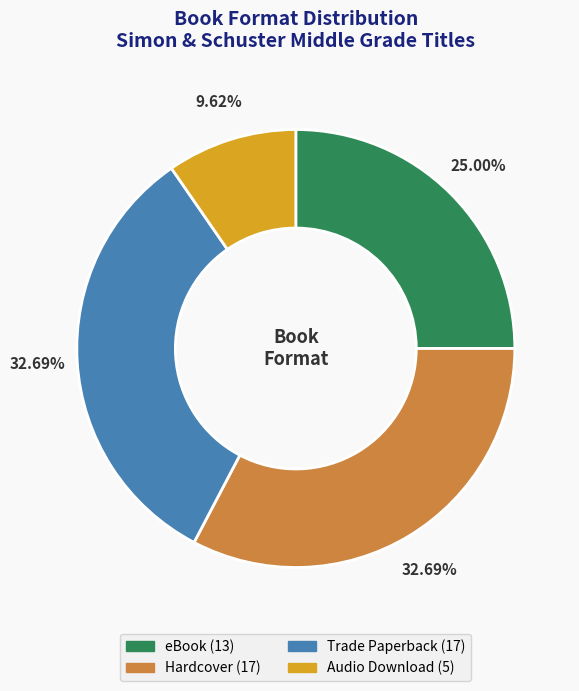

Is it true that Trade Paperback is 33% of the pie?

True